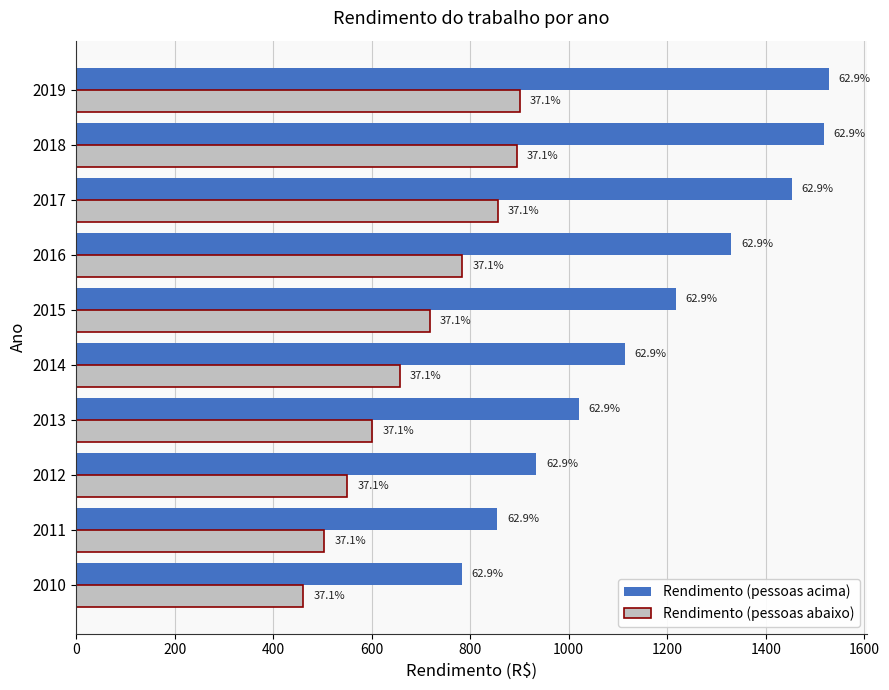

What are all the series names shown in the legend?

Rendimento (pessoas acima), Rendimento (pessoas abaixo)